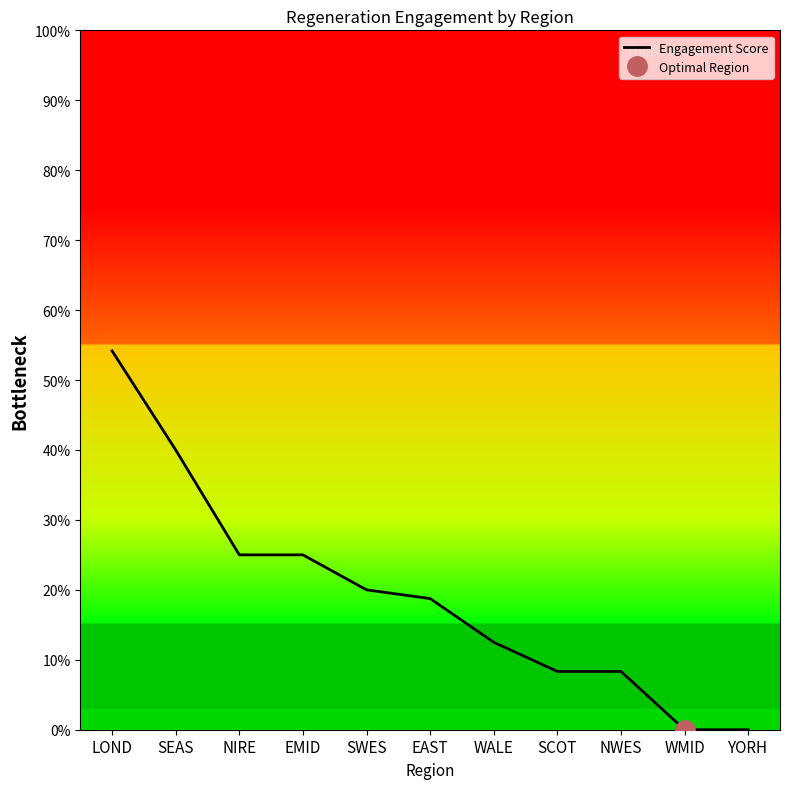

What is the difference between the values at SEAS and YORH?

40.0